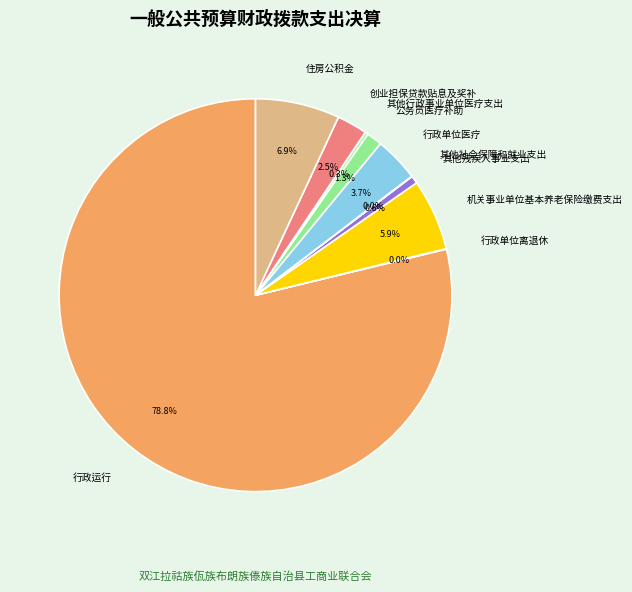

Which slice is the largest?

行政运行